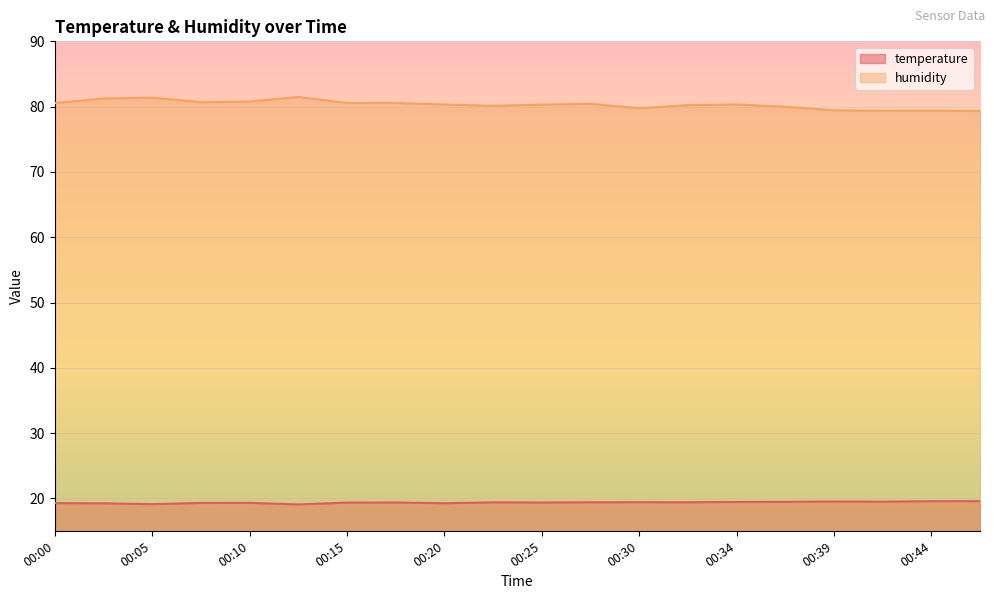

At how many categories does at least one series exceed 31?

20